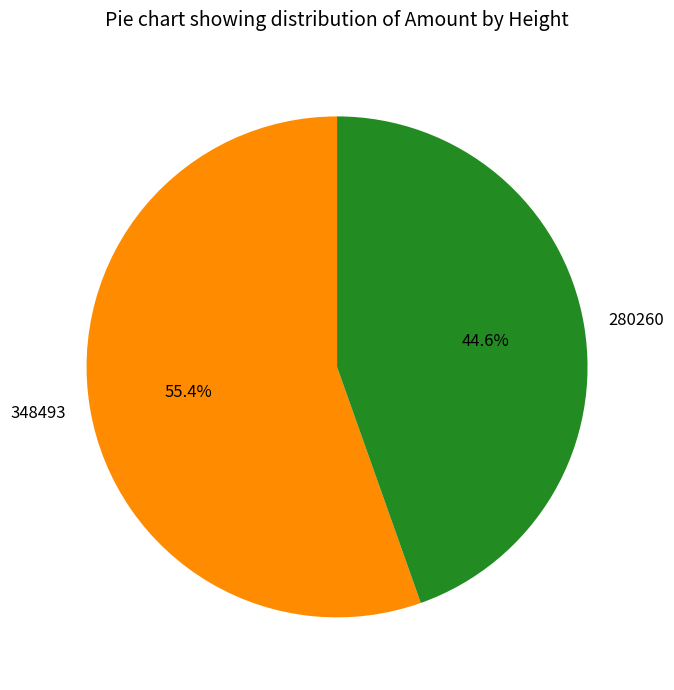

True or false: 280260 accounts for 57% of the total.

False